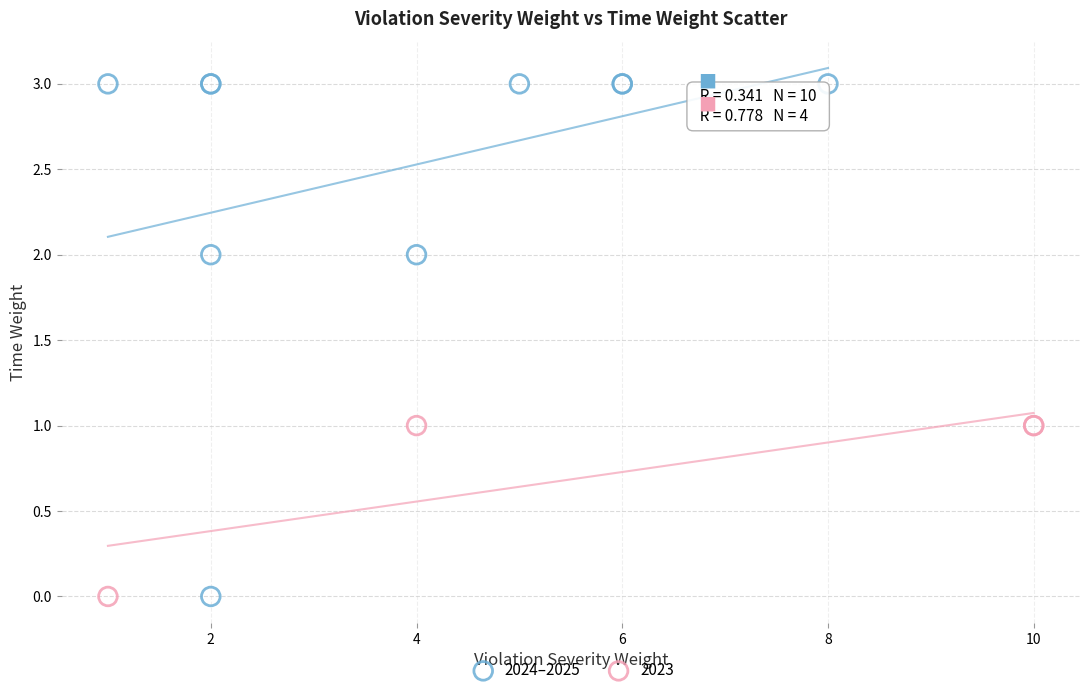

Which series has the largest Y range (max minus min)?

2024–2025